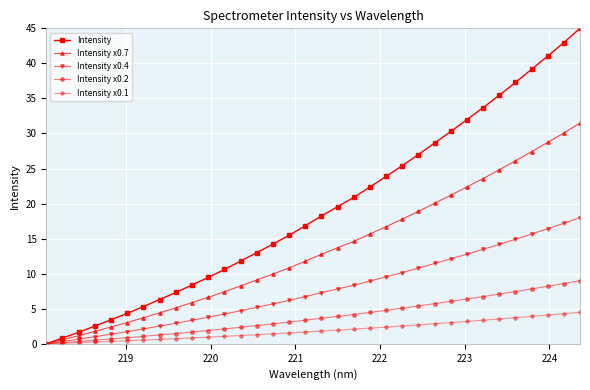

Rank the series by their maximum value, from lowest to highest.

Intensity x0.1, Intensity x0.2, Intensity x0.4, Intensity x0.7, Intensity